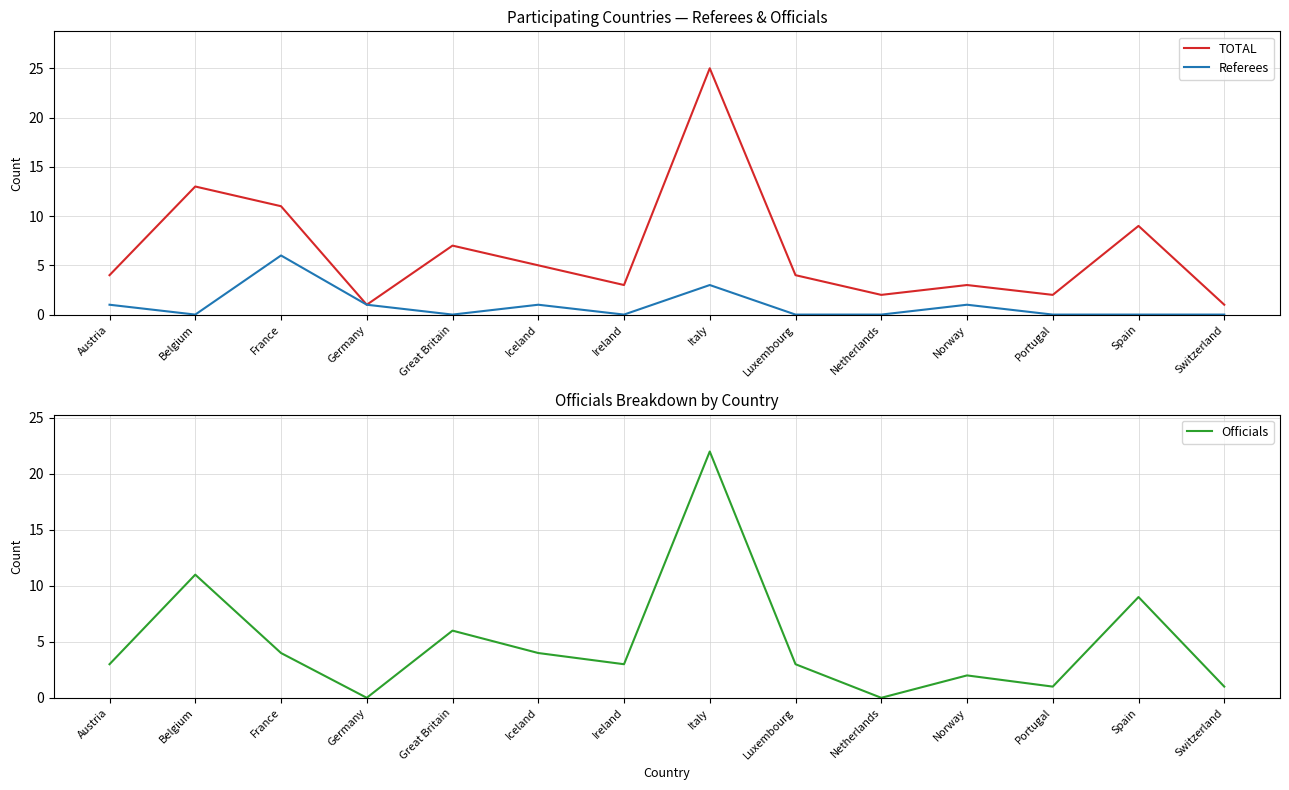

At which category does Officials reach its first local valley?

Germany